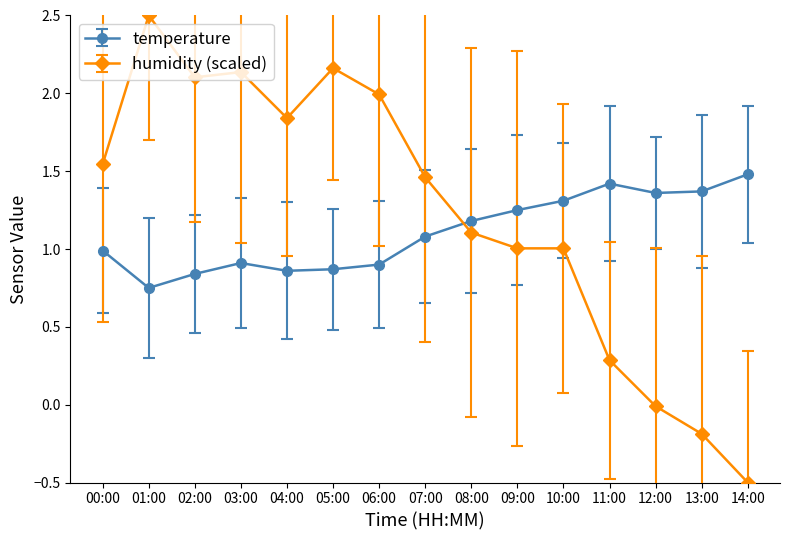

Is the value of humidity (scaled) at 01:00 greater than the value of temperature at 00:00?

Yes